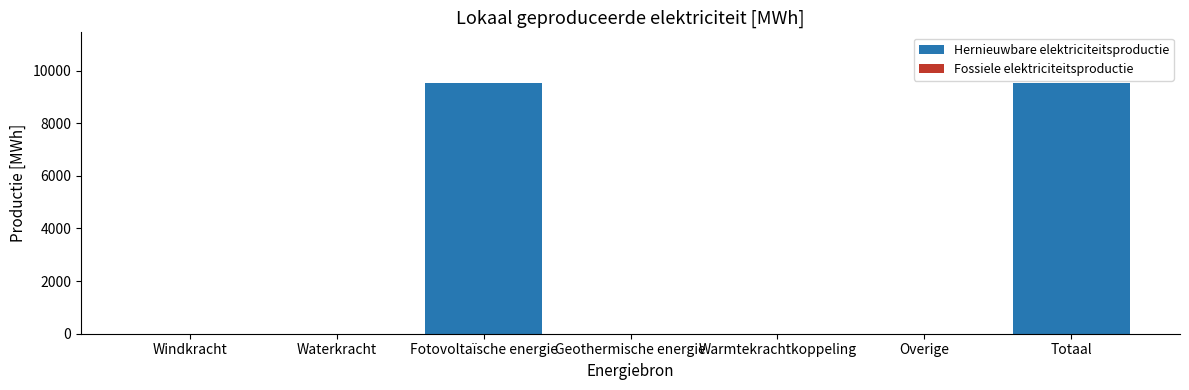

What is the maximum value shown in the chart?

9546.7